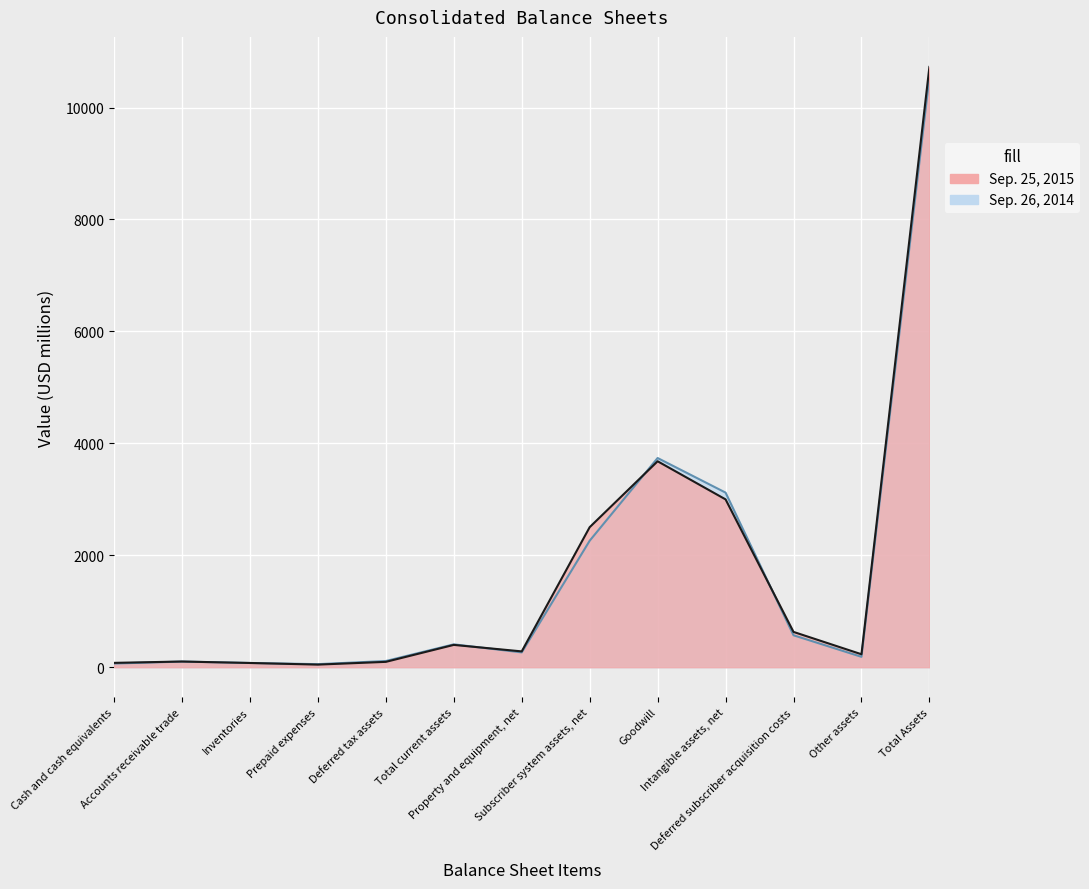

At which label does Sep. 26, 2014 reach its peak?

Total Assets